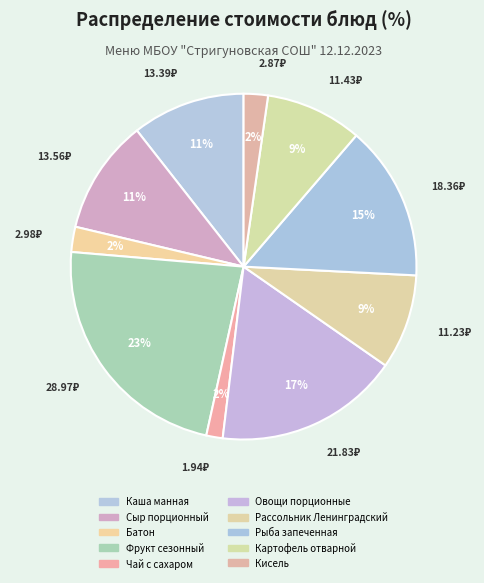

Which slice is the smallest?

Чай с сахаром